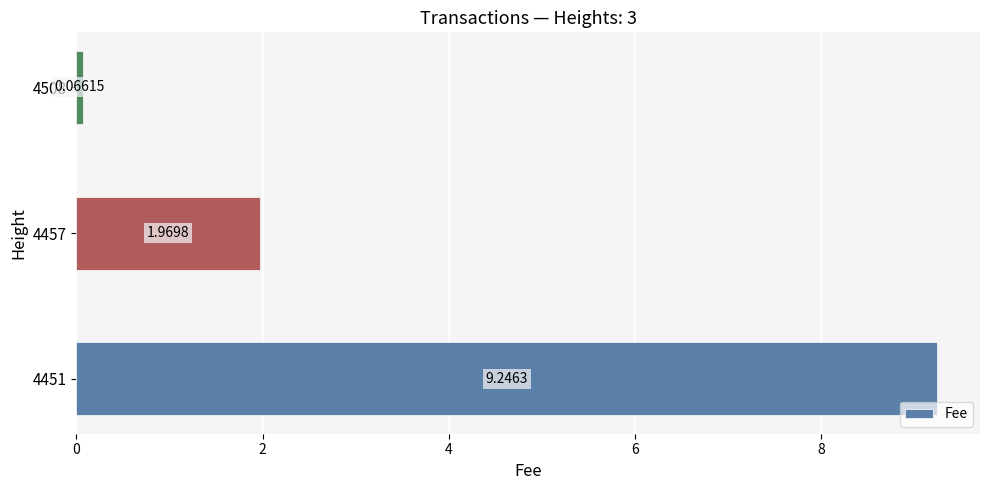

Count the number of categories in the chart.

3